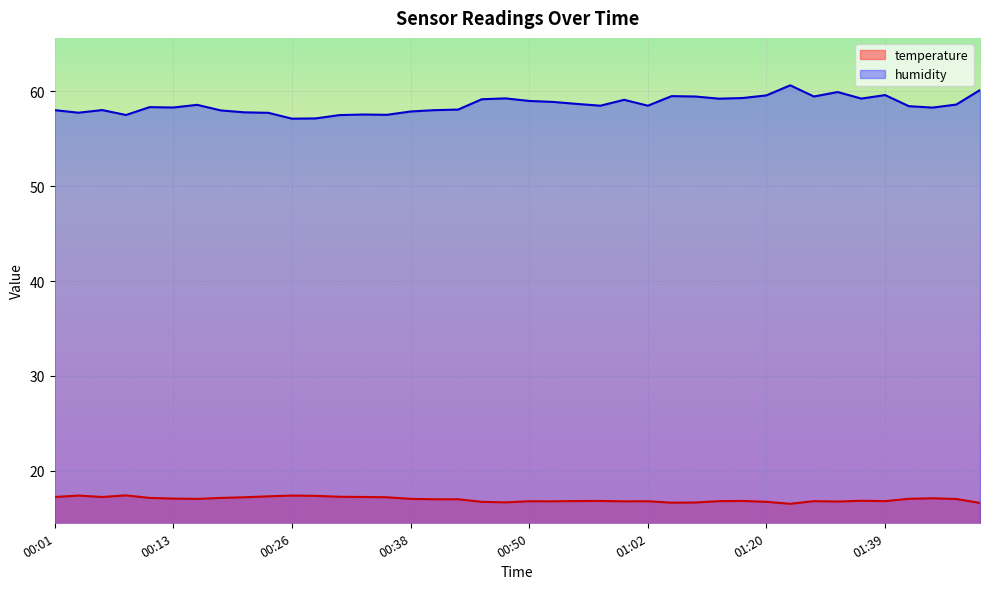

At which category does humidity reach its first local peak?

00:06